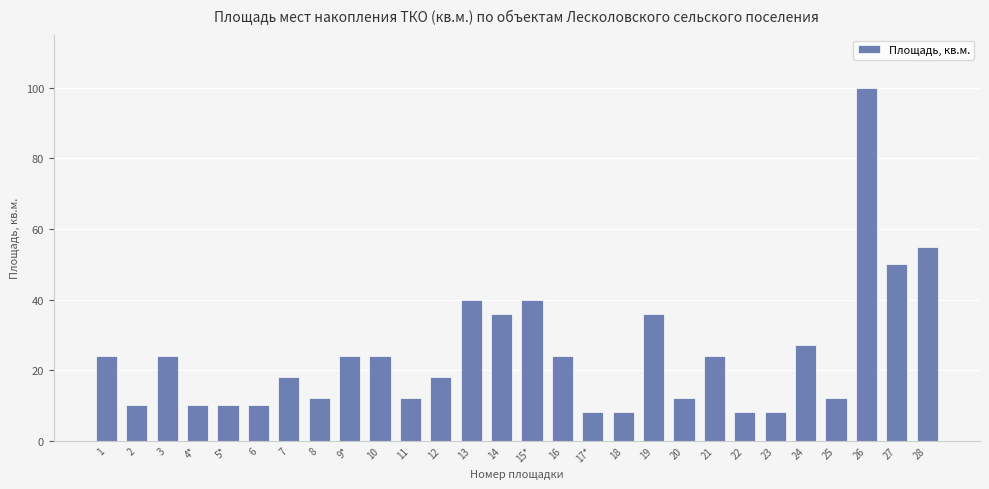

Reading left to right, what are all the values shown in this chart?

24	10	24	10	10	10	18	12	24	24	12	18	40	36	40	24	8	8	36	12	24	8	8	27	12	100	50	55